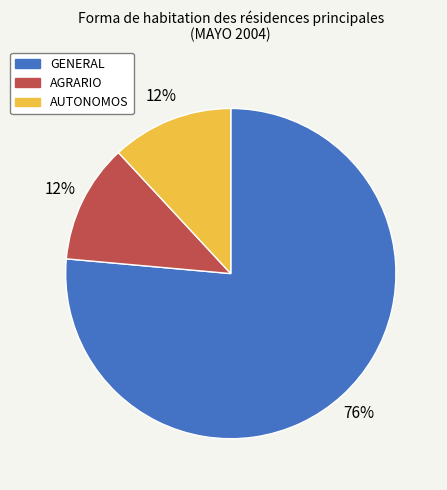

What percentage is the GENERAL slice, to the nearest percent?

76%